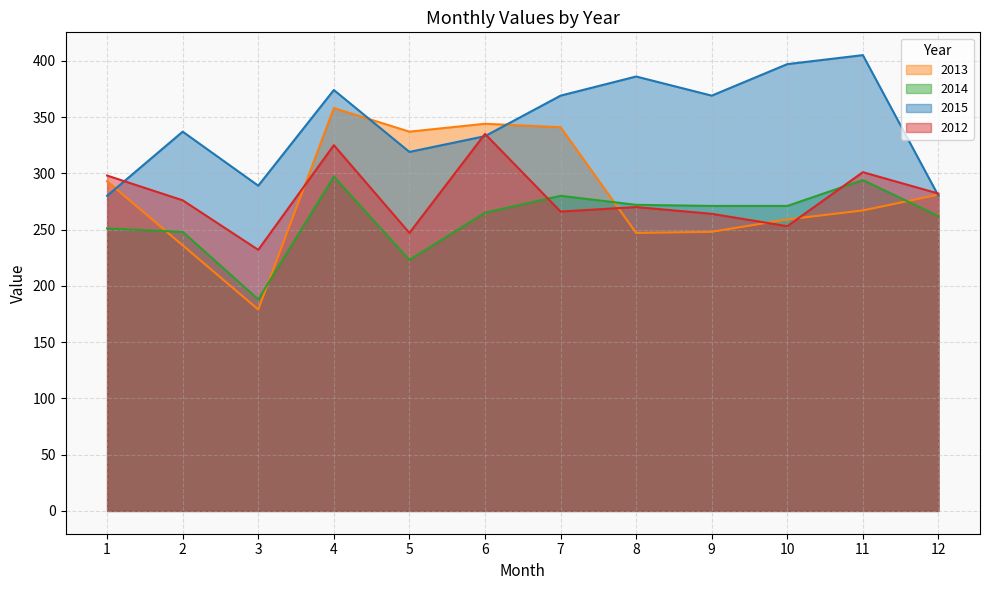

At which category does 2012 reach its first local peak?

4